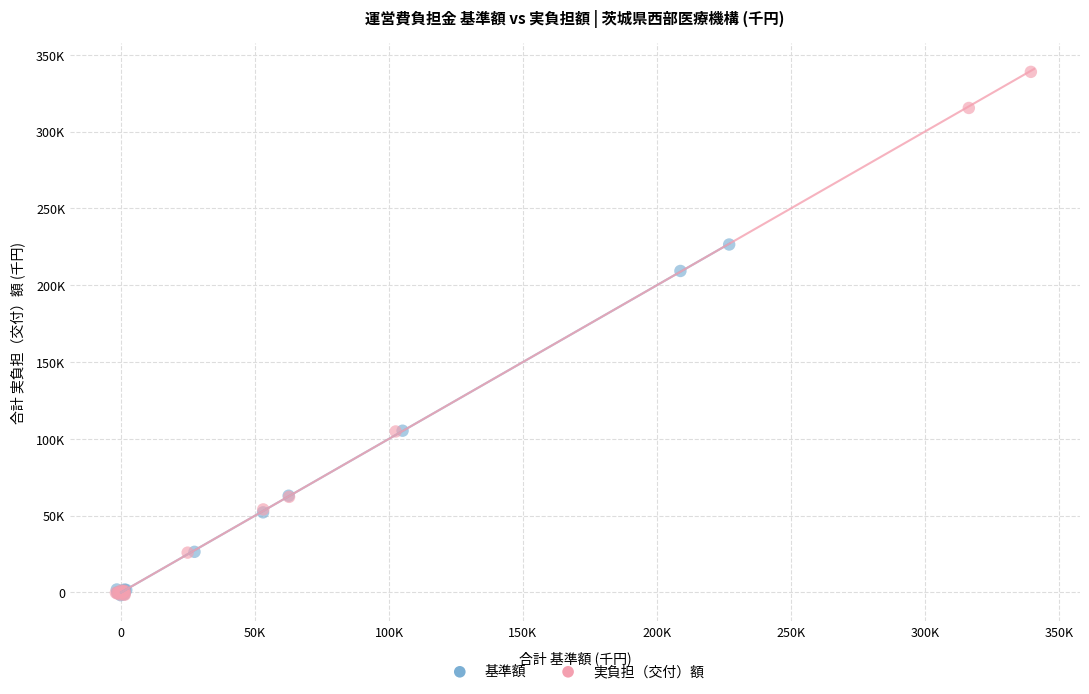

Which series has the largest Y range (max minus min)?

実負担（交付）額